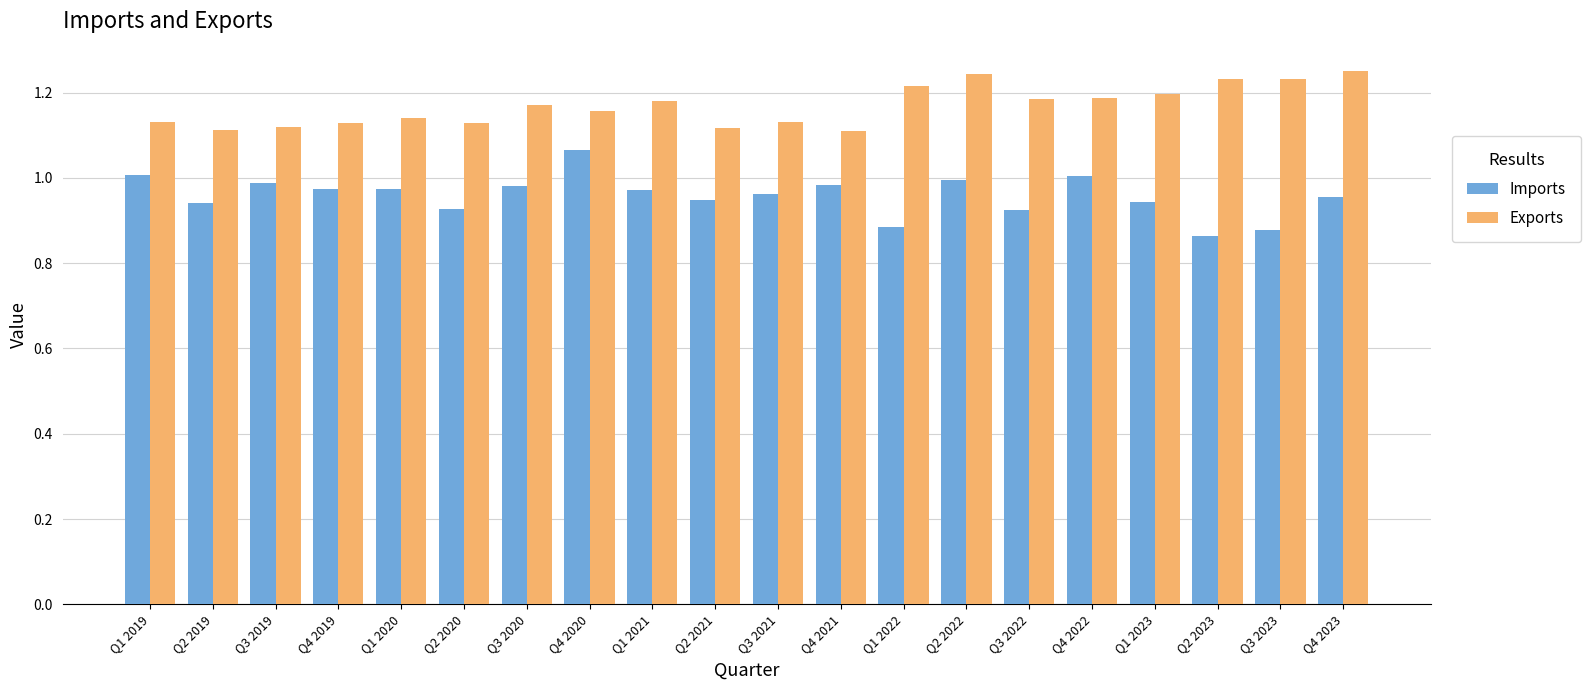

Which series has the largest range (max minus min)?

Imports